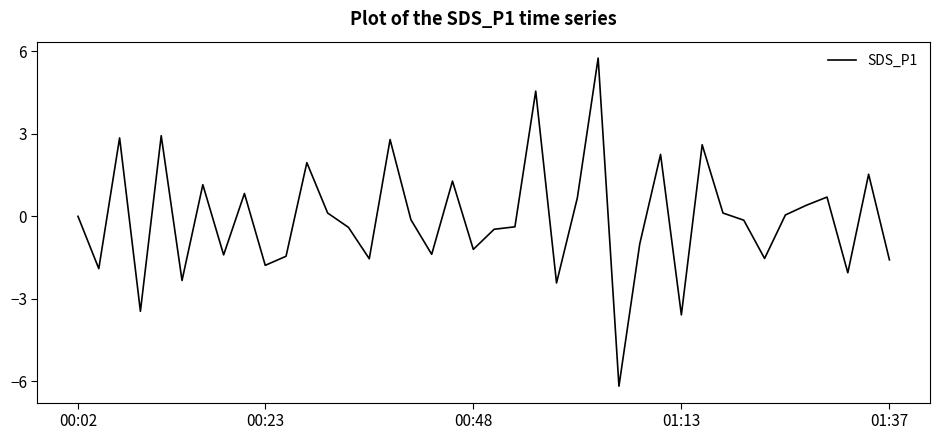

How many series are shown in this chart?

1